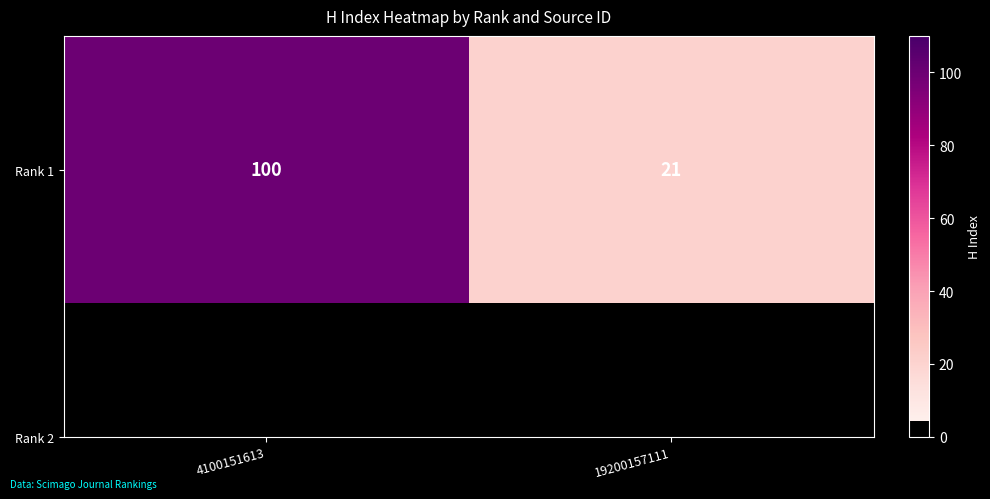

The value at 19200157111 is 32. True or false?

False